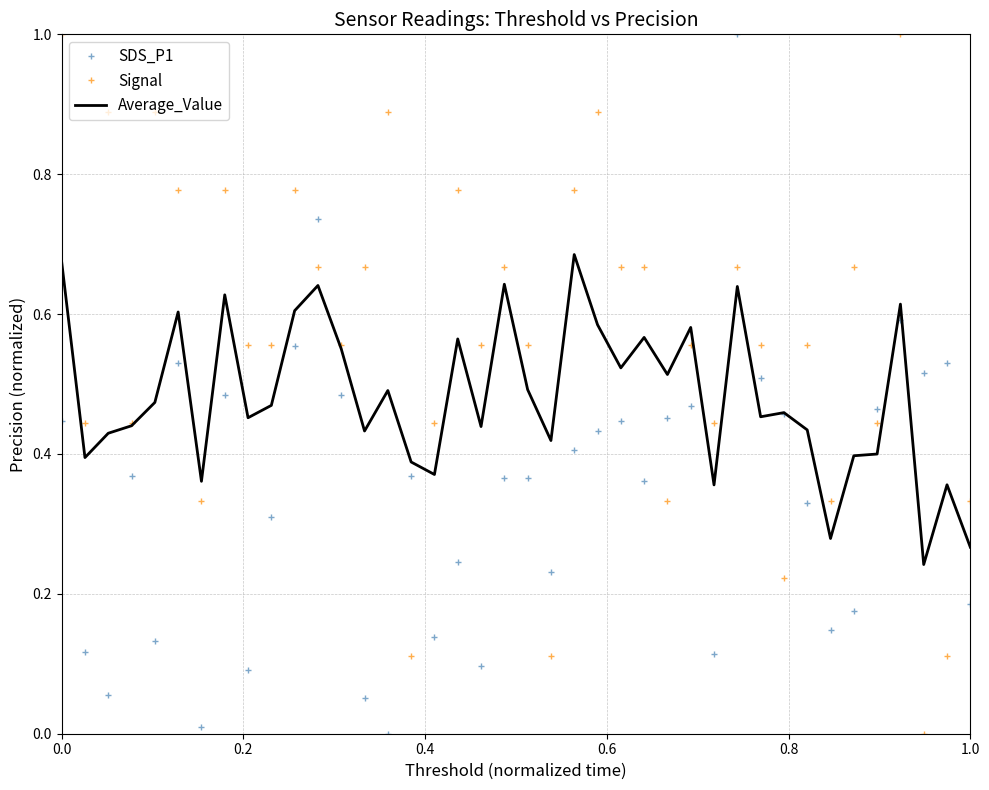

What is the sum of all SDS_P1 values?

13.8